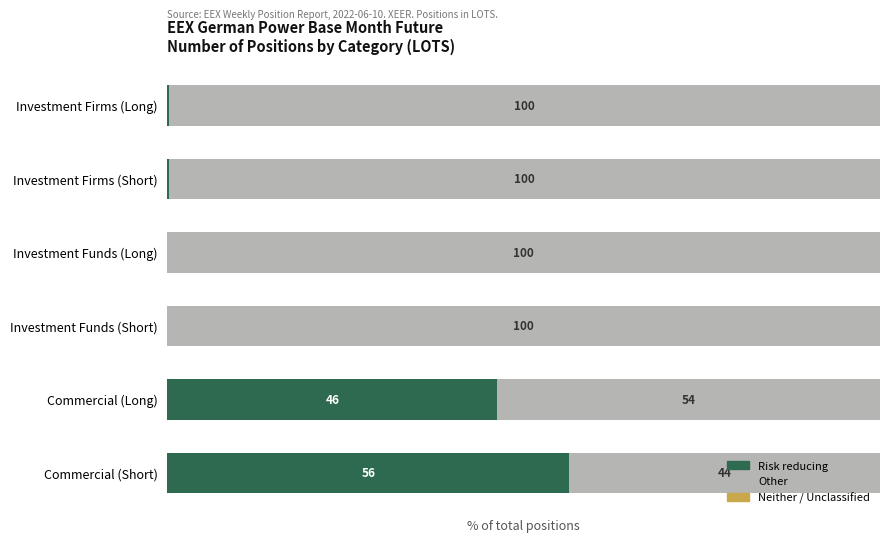

At which label does Risk reducing reach its peak?

Commercial (Short)